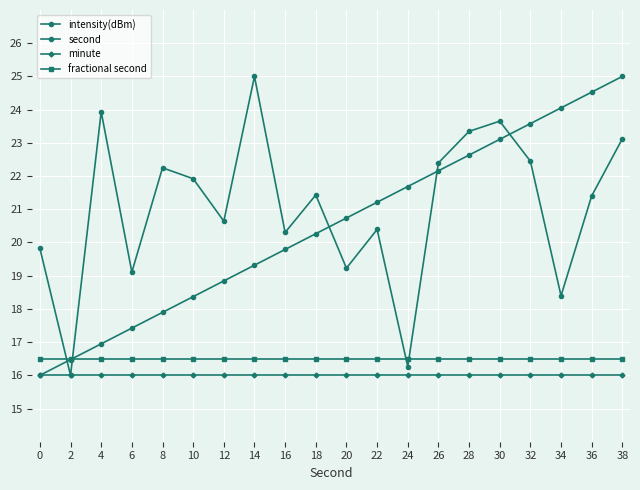

What is the value of the minute point at the 10th from the left?

16.0